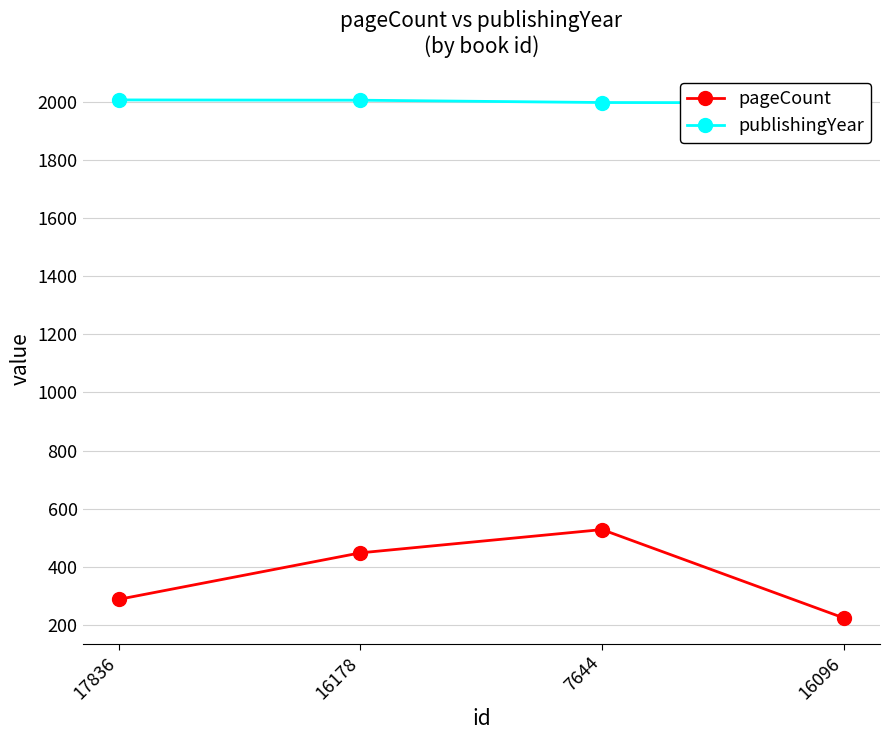

How many values in the pageCount series are below 448?

2